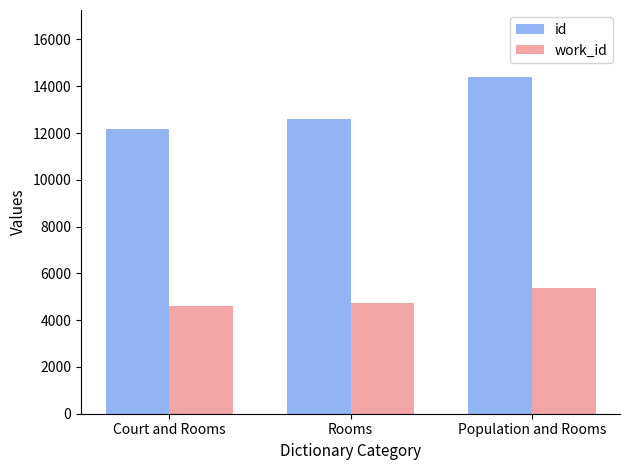

The id series shows 12599 at Rooms. True or false?

True